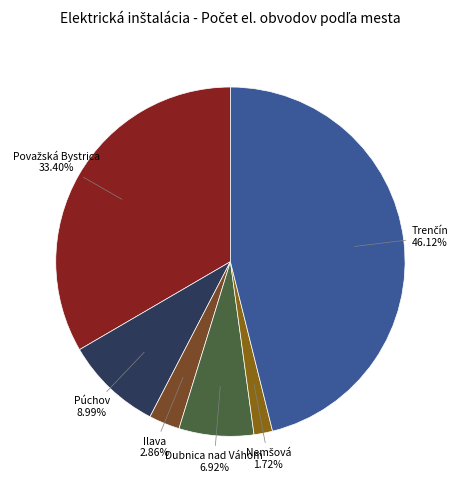

Is there a majority slice in this chart?

No